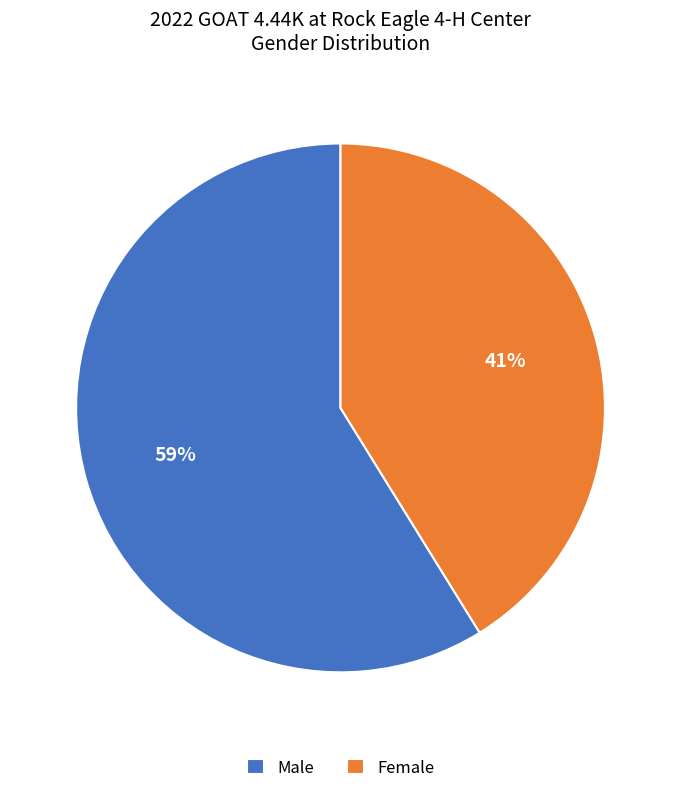

Which has a higher value, Female or Male?

Male